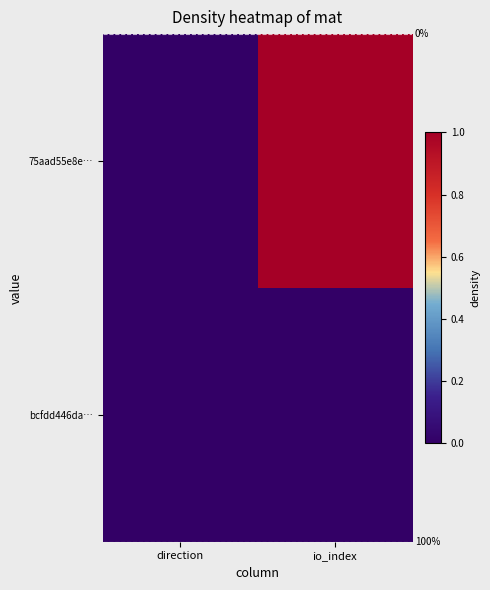

Reading right to left, what are all the values shown in this chart?

75aad55e8e…: io_index=1.0	direction=0.0
bcfdd446da…: io_index=0.0	direction=0.0